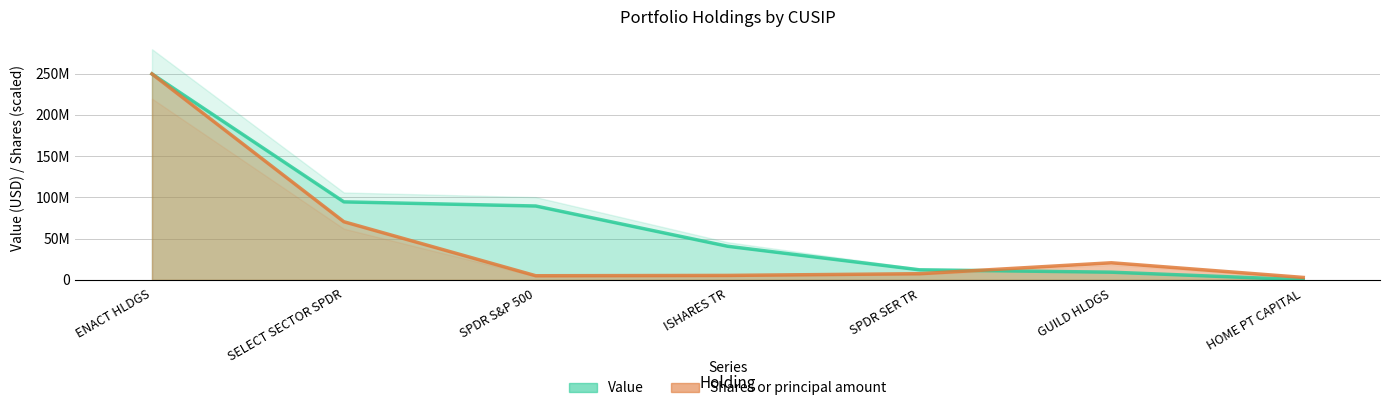

Which series has the largest range (max minus min)?

Value